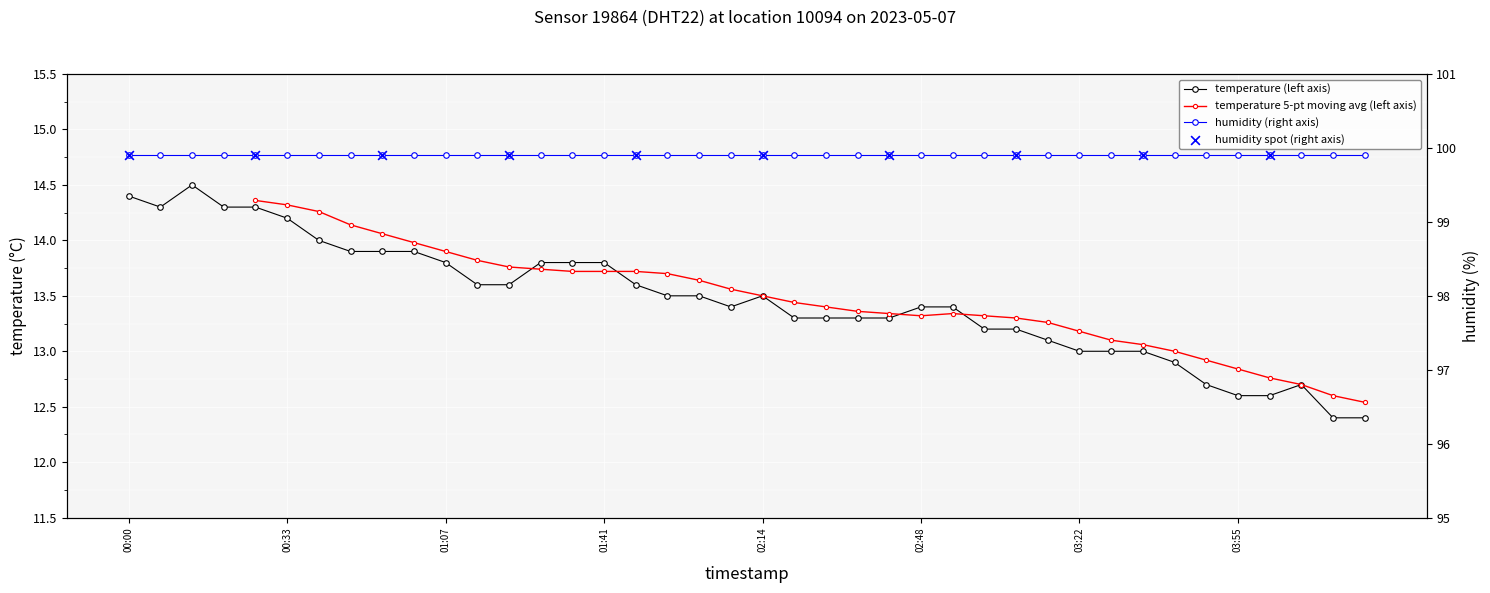

Between 02:55 and 03:08, which is larger?

02:55